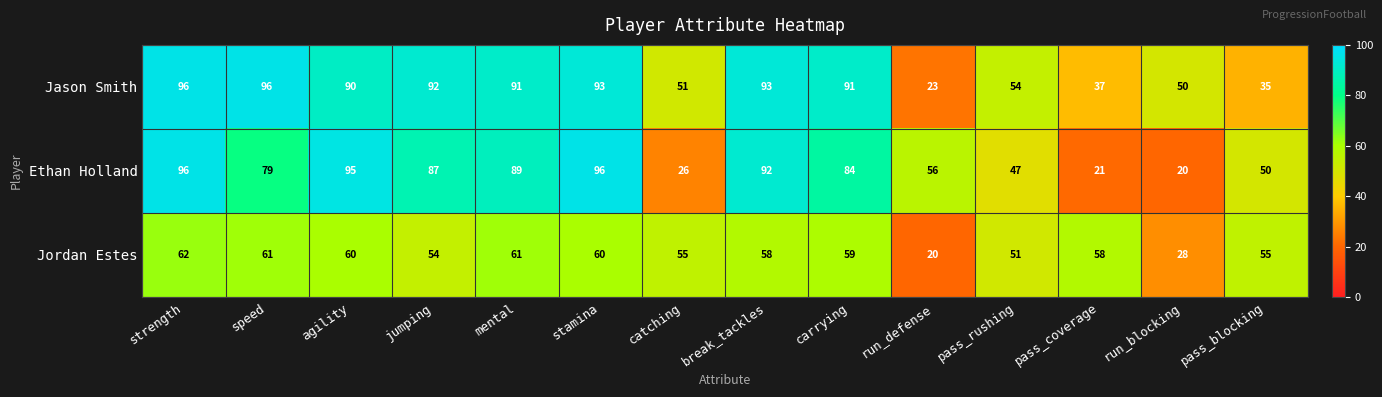

The Jordan Estes series shows 24 at agility. True or false?

False